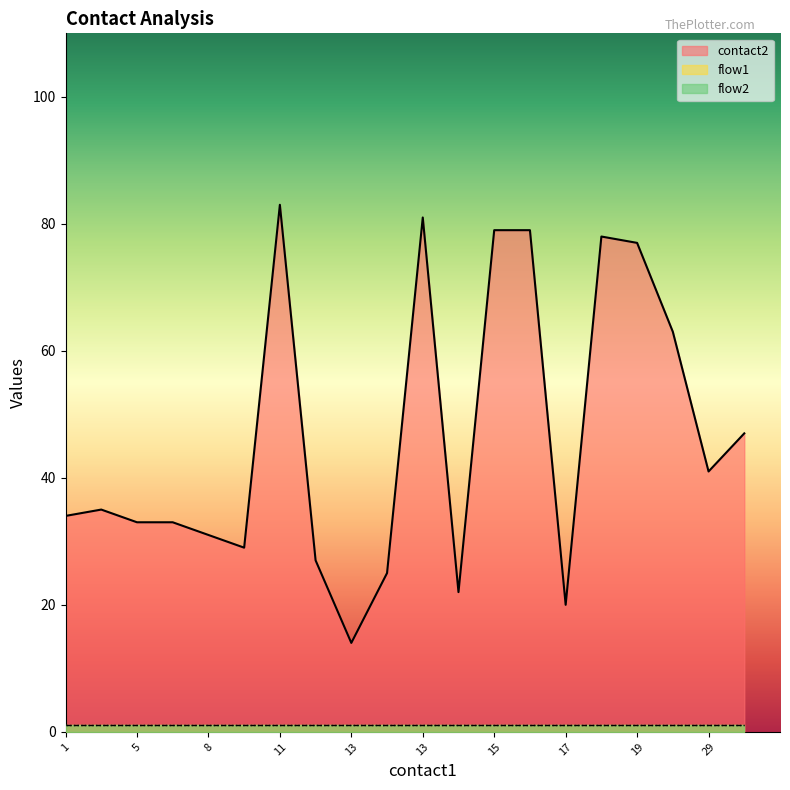

Does the chart have visible grid lines?

No